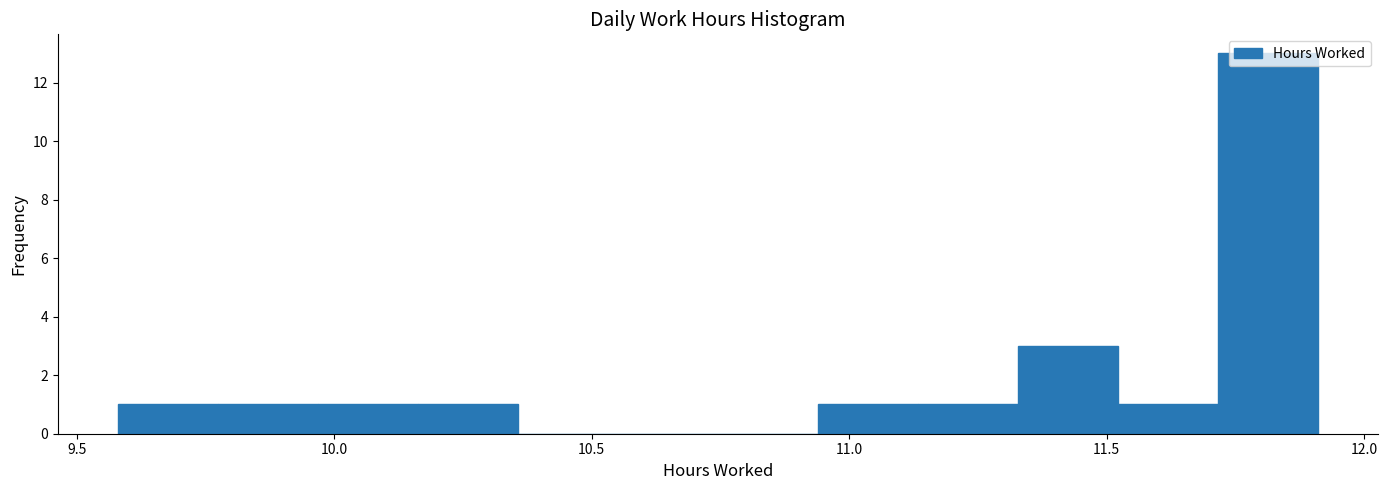

Read against the x-axis, roughly where is the centre of the tallest bar?

11.80